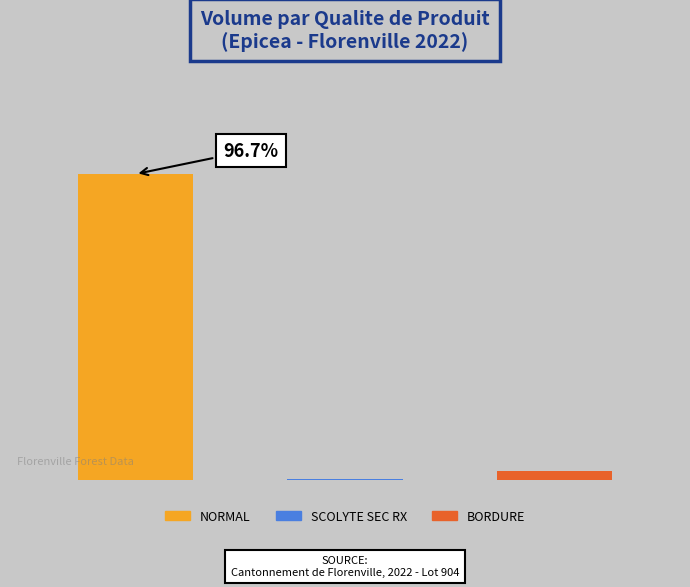

Are the bars horizontal?

No